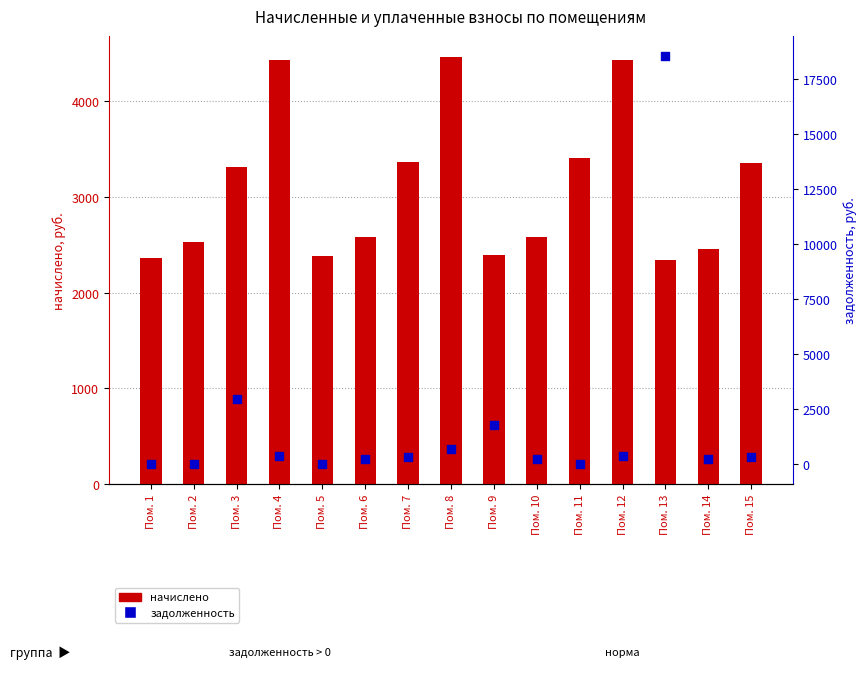

At which category is the sum across all series the highest?

Пом. 13